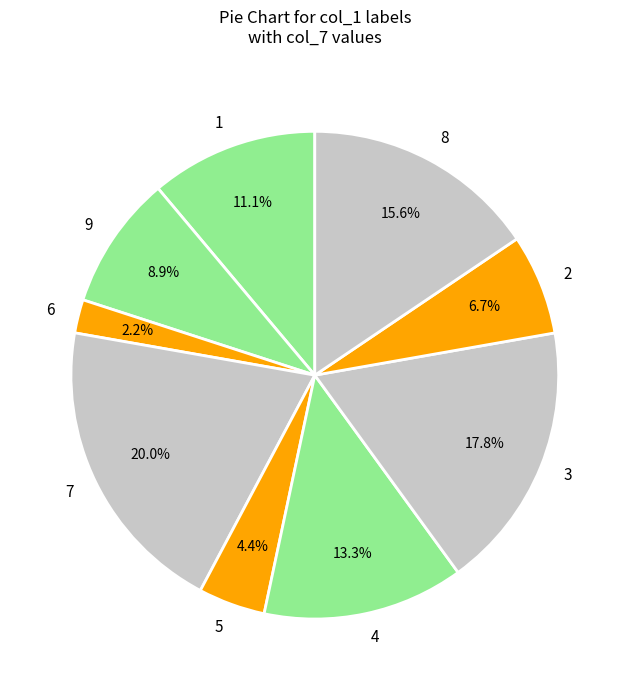

Does 2 represent more than half of the total?

No